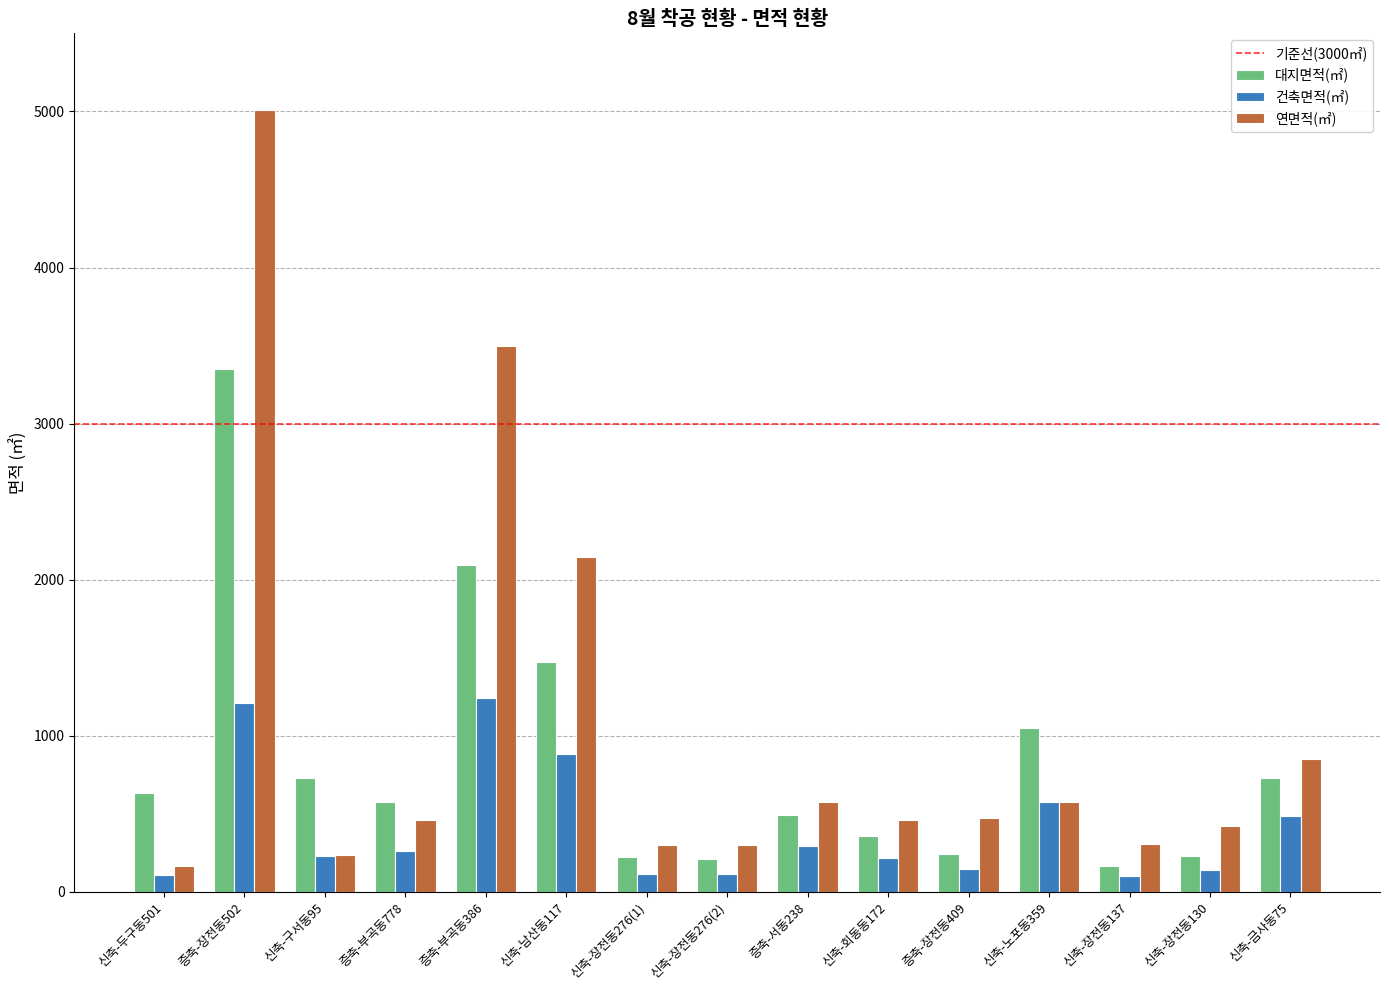

Is it true that 대지면적(㎡) equals 4924.8 at 증축-장전동502?

False